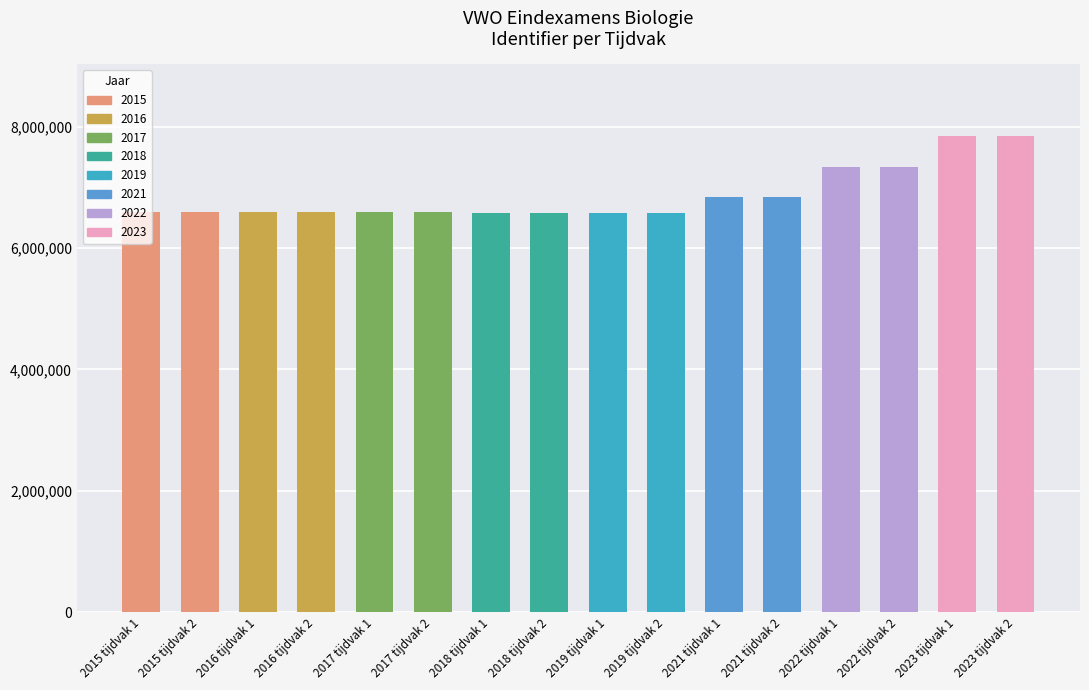

Count the number of categories in the chart.

16